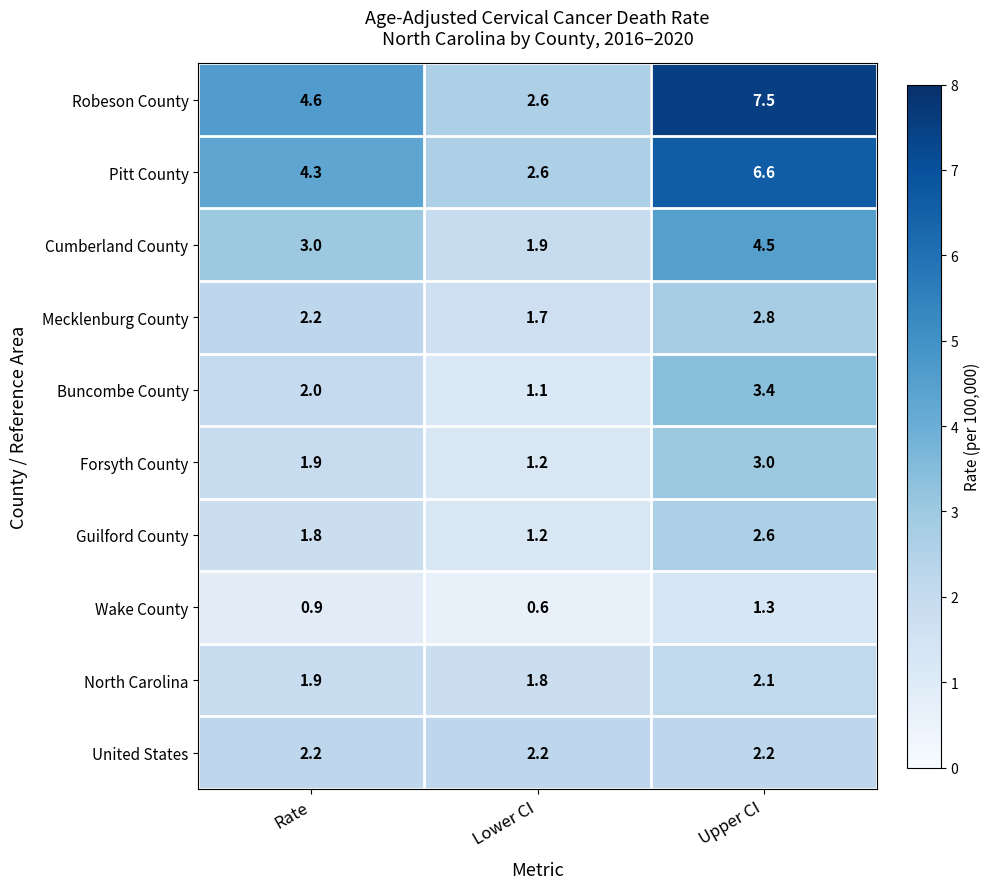

Reading right to left, what are all the values shown in this chart?

Robeson County: Upper CI=7.5	Lower CI=2.6	Rate=4.6
Pitt County: Upper CI=6.6	Lower CI=2.6	Rate=4.3
Cumberland County: Upper CI=4.5	Lower CI=1.9	Rate=3.0
Mecklenburg County: Upper CI=2.8	Lower CI=1.7	Rate=2.2
Buncombe County: Upper CI=3.4	Lower CI=1.1	Rate=2.0
Forsyth County: Upper CI=3.0	Lower CI=1.2	Rate=1.9
Guilford County: Upper CI=2.6	Lower CI=1.2	Rate=1.8
Wake County: Upper CI=1.3	Lower CI=0.6	Rate=0.9
North Carolina: Upper CI=2.1	Lower CI=1.8	Rate=1.9
United States: Upper CI=2.2	Lower CI=2.2	Rate=2.2